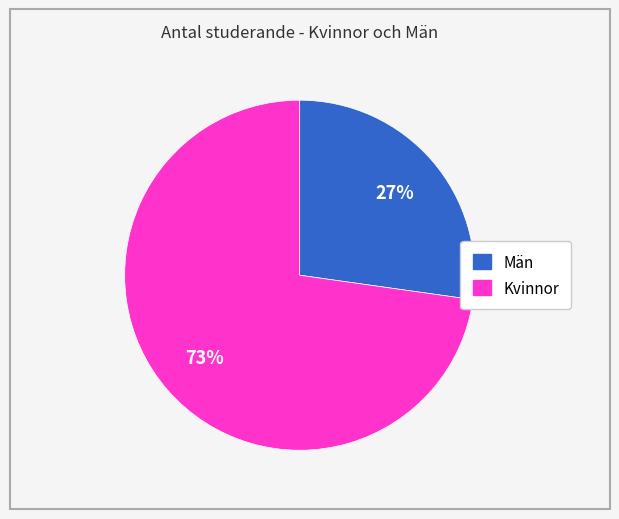

Which slice represents more than half of the pie?

Kvinnor